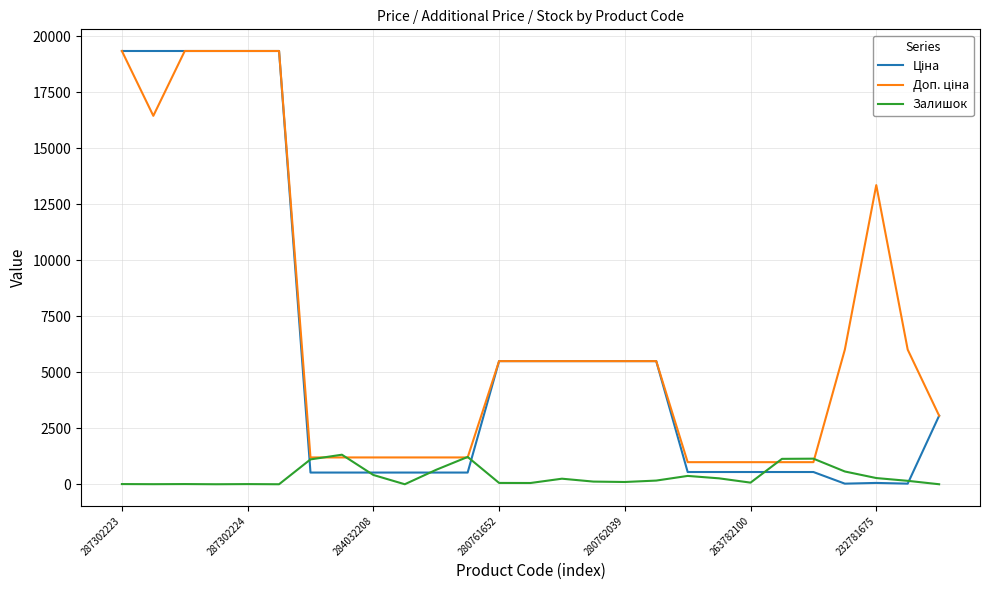

At which label does Доп. ціна first exceed 5497?

287302223